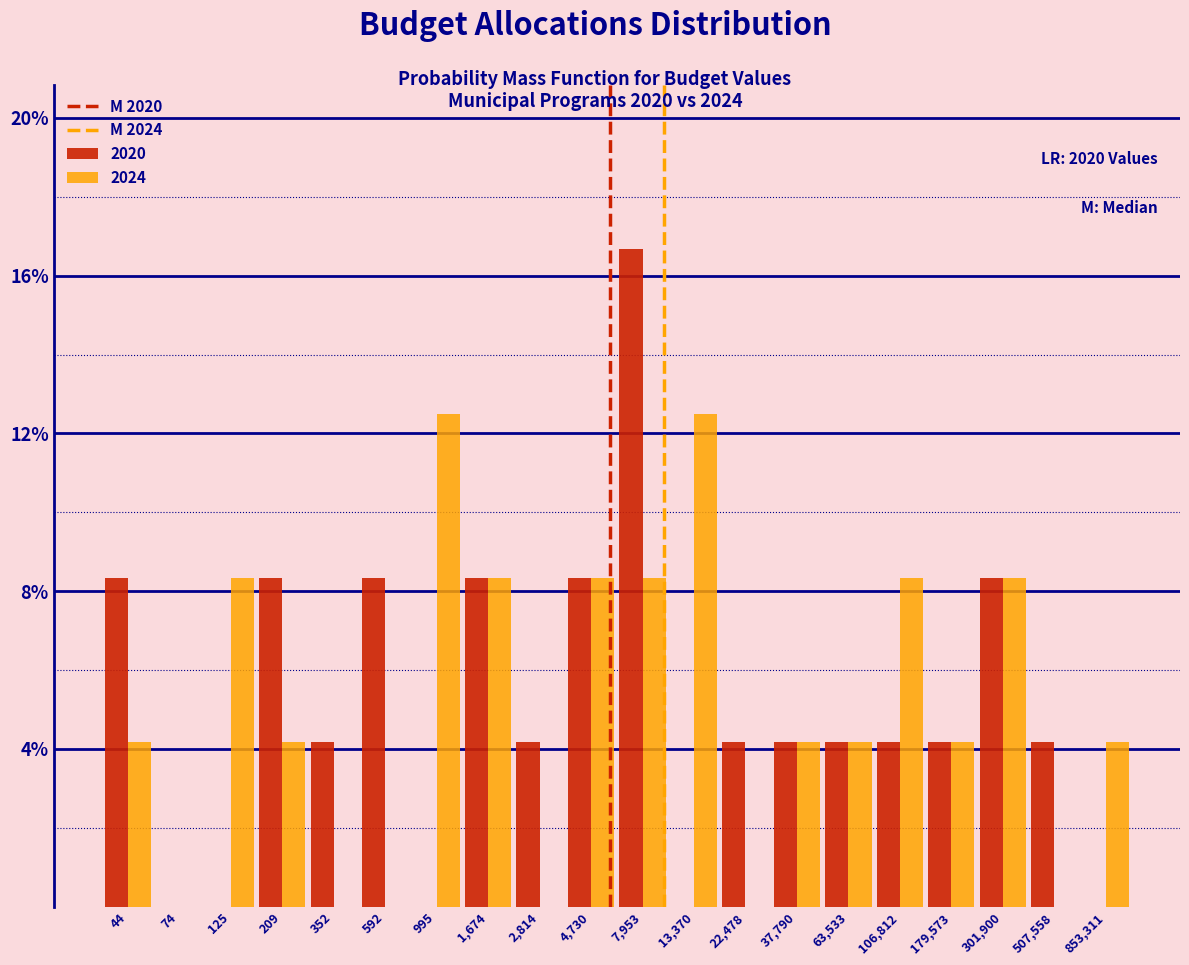

Is it true that 2020 equals 4.2 at 352?

True